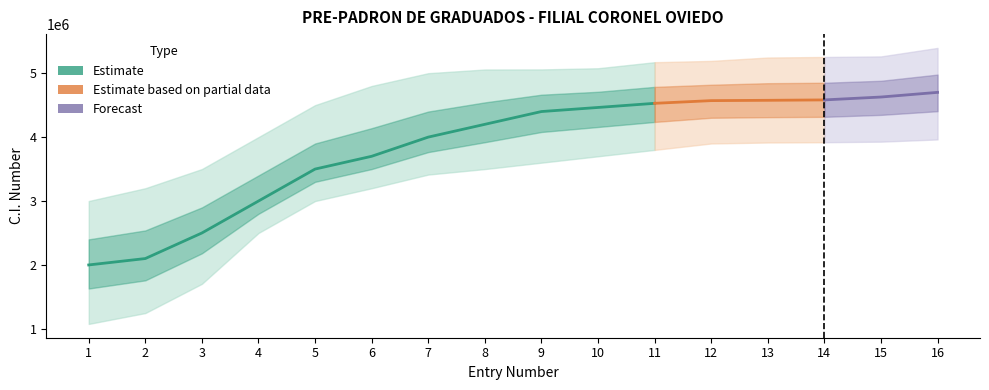

Reading left to right, extract all data points from this chart.

CI_low: 1077259	1247259	1704758	2500000	3000000	3200000	3413969	3500000	3600000	3700000	3800000	3900000	3915600	3920000	3928826	3963460
Estimate: 2000000	2100000	2500000	3000000	3500000	3700000	4000000	4200000	4400000	4463891	4528567	4570873	4575805	4581961	4627123	4700000
CI_high: 3000000	3200000	3500000	4000000	4500000	4800000	5000000	5057813	5058969	5077299	5171846	5192288	5245181	5253730	5262492	5395541